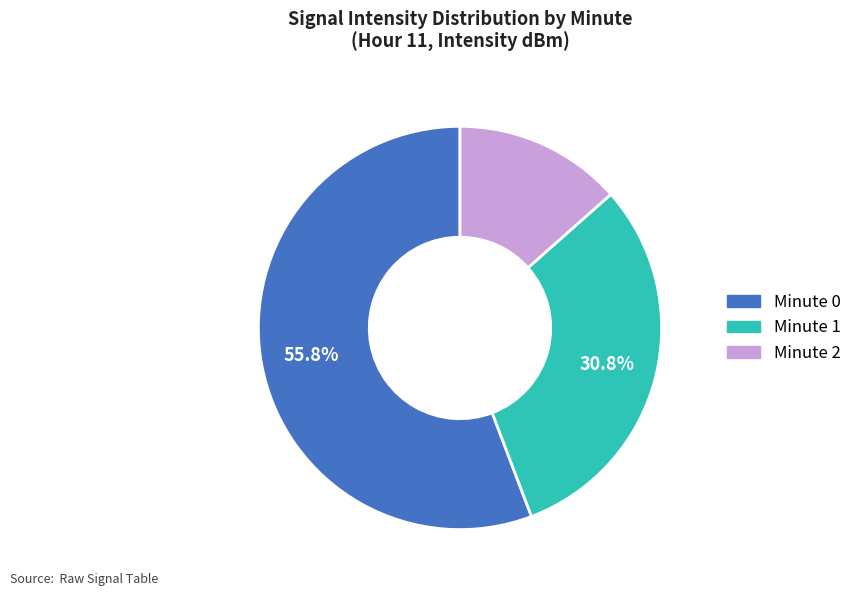

Is there any slice that represents more than half of the pie?

Yes